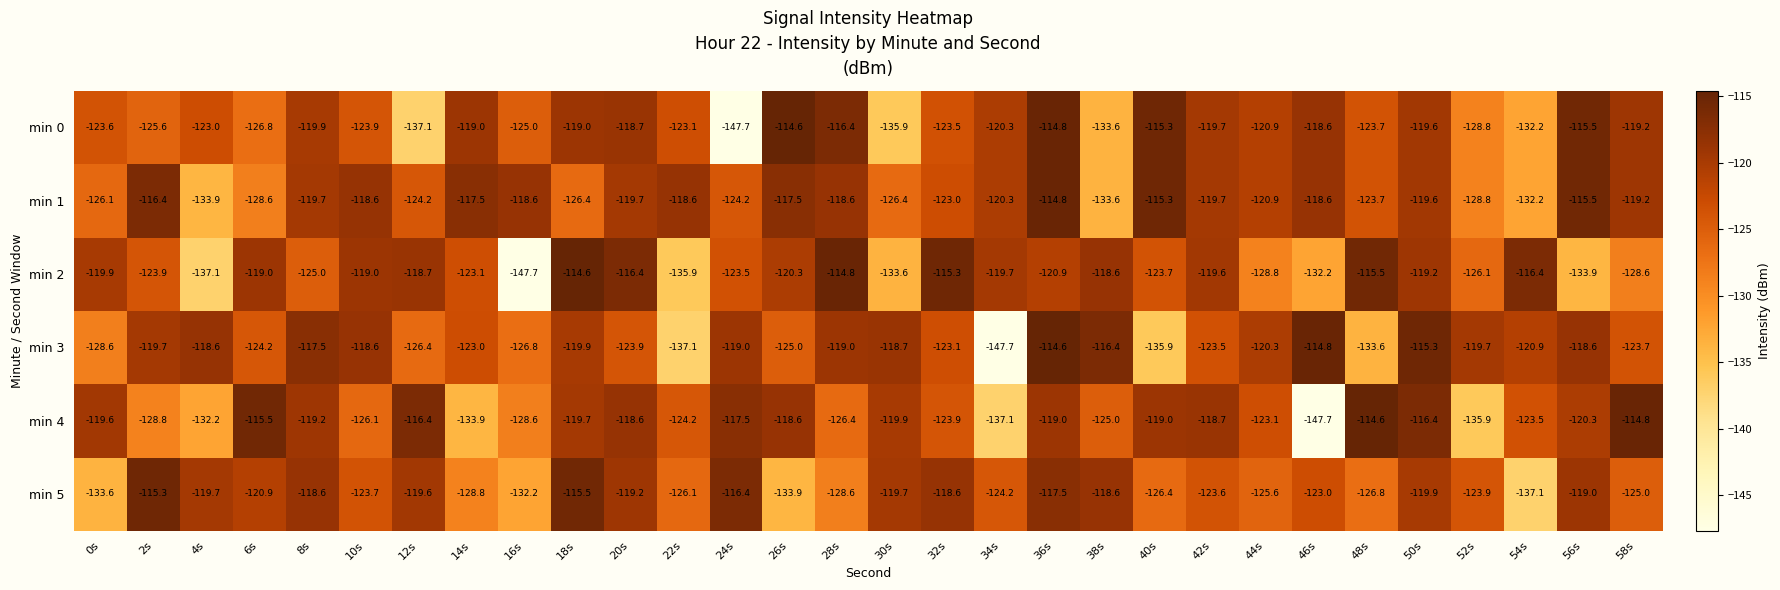

What is the minimum value shown in the chart?

-147.7